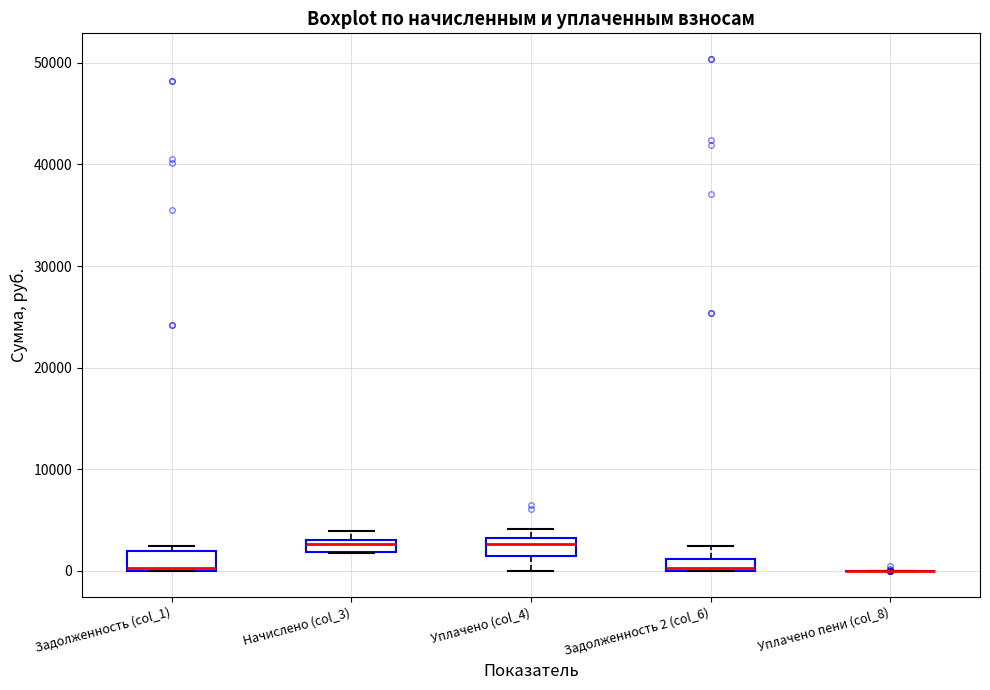

Where is the lower edge of the box for Начислено (col_3) on the y-axis? The values are not printed on the chart, so give them approximately, as read against the axis.

2000